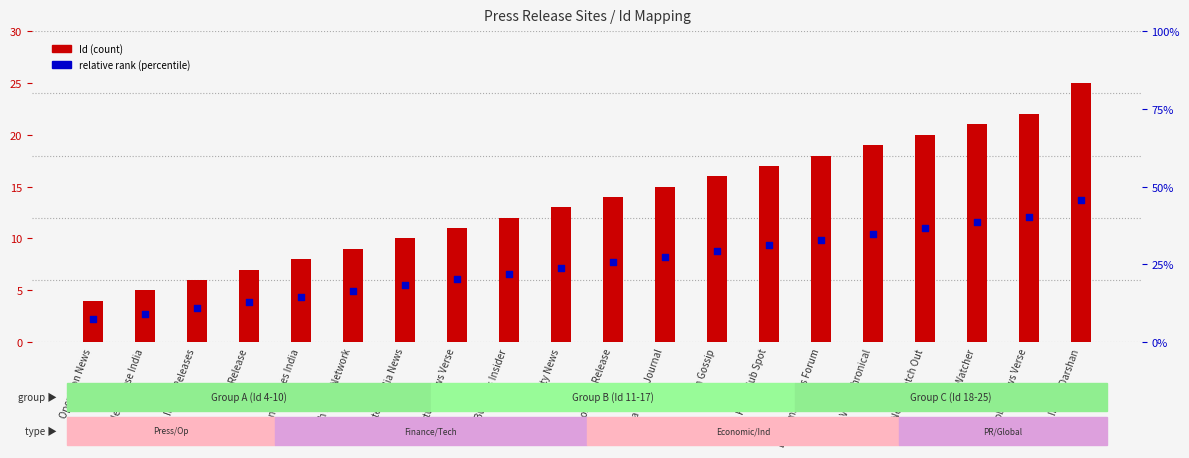

Which series contains the lowest Y value?

relative rank